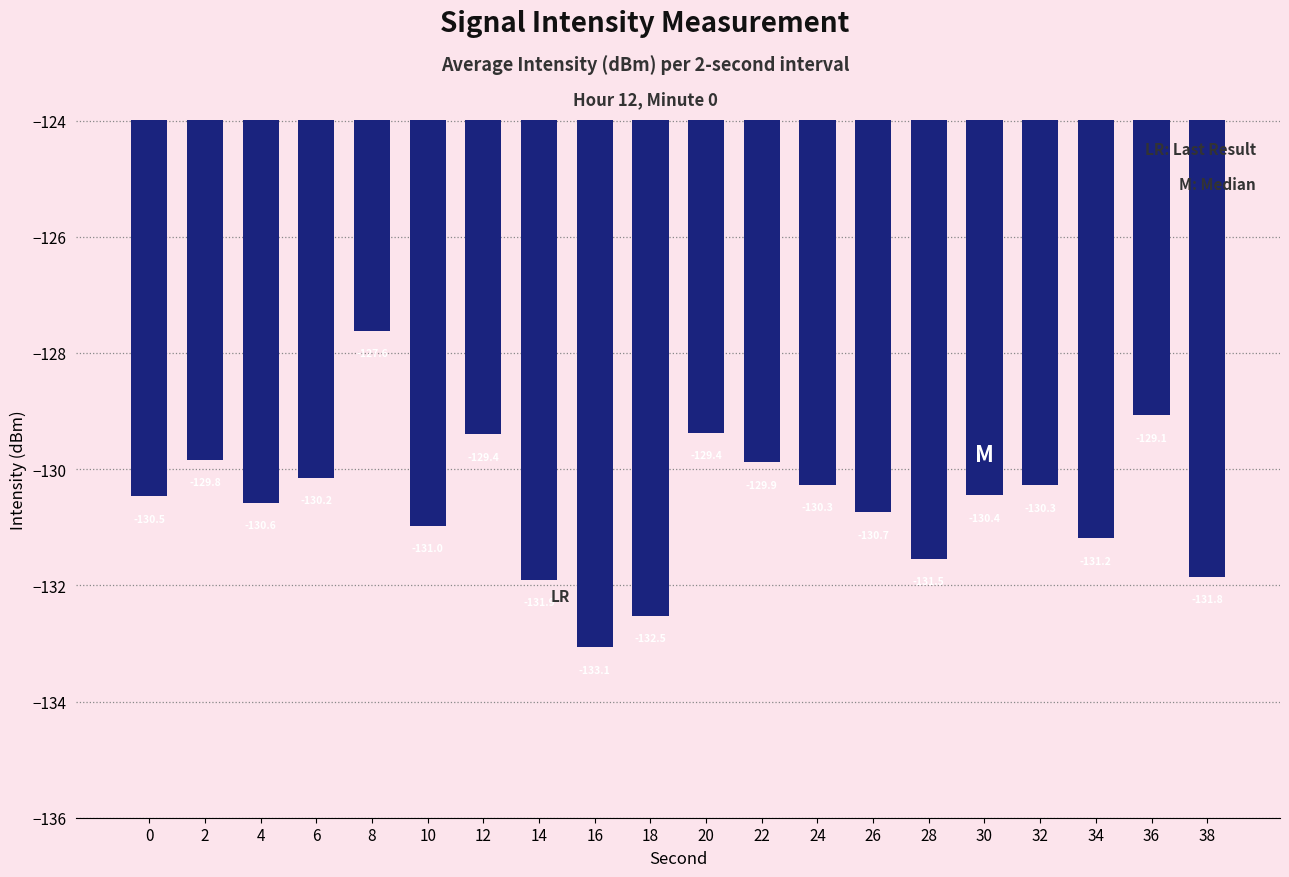

Is it true that the value at 24 is -130.3?

True